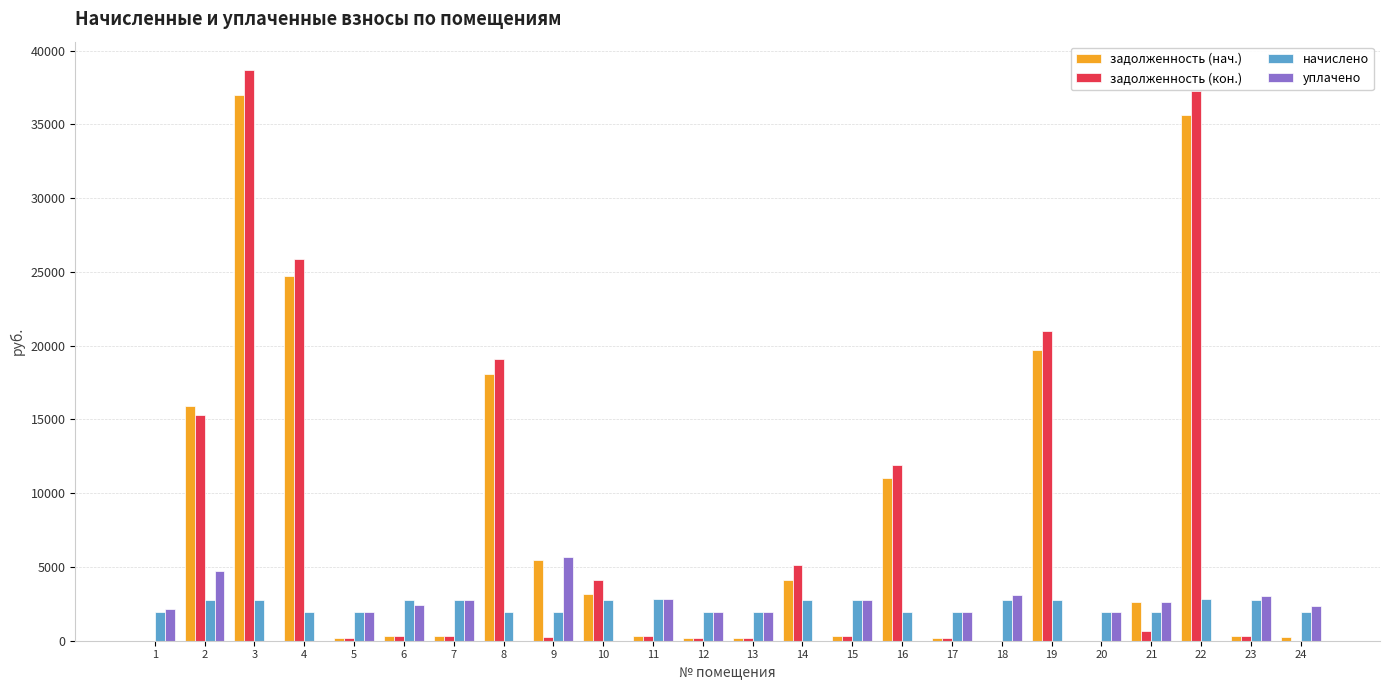

How many data points does each series have?

24